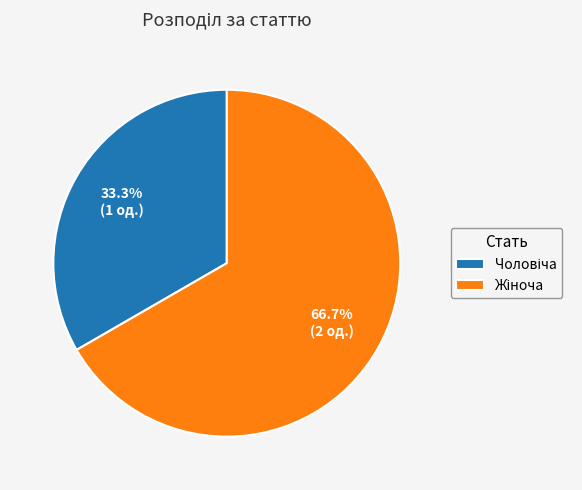

Is there any slice that represents more than half of the pie?

Yes